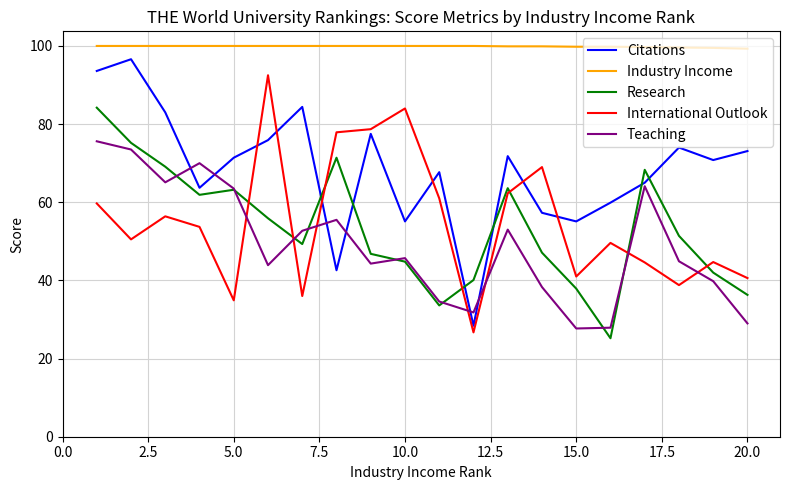

Which series has the largest total across all categories?

Industry Income